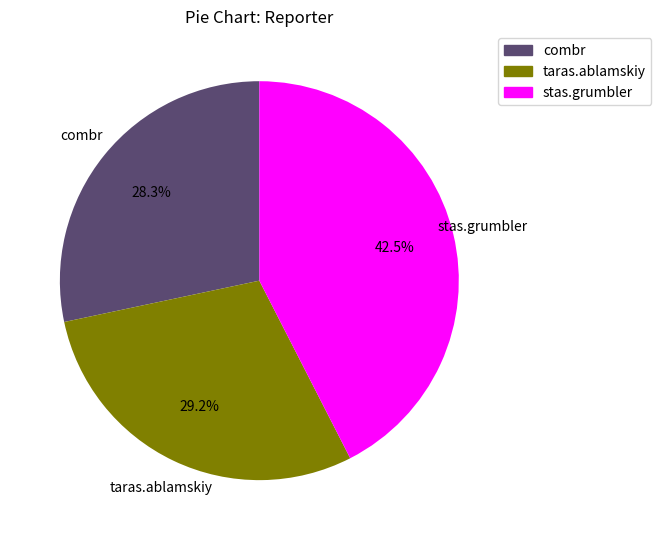

How many slices are in this pie chart?

3